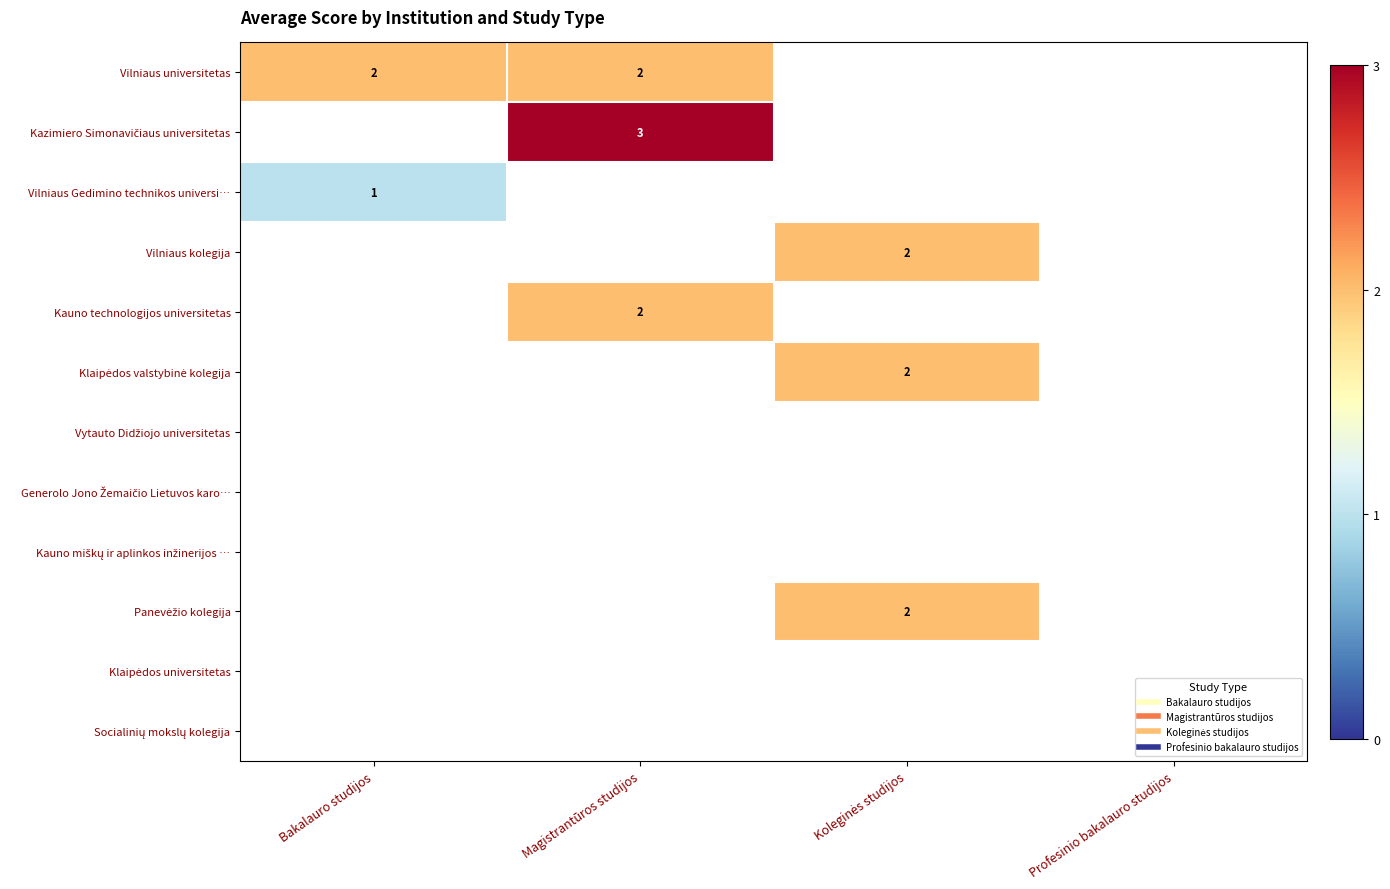

Is it true that Vytauto Didžiojo universitetas equals 0 at Bakalauro studijos?

True